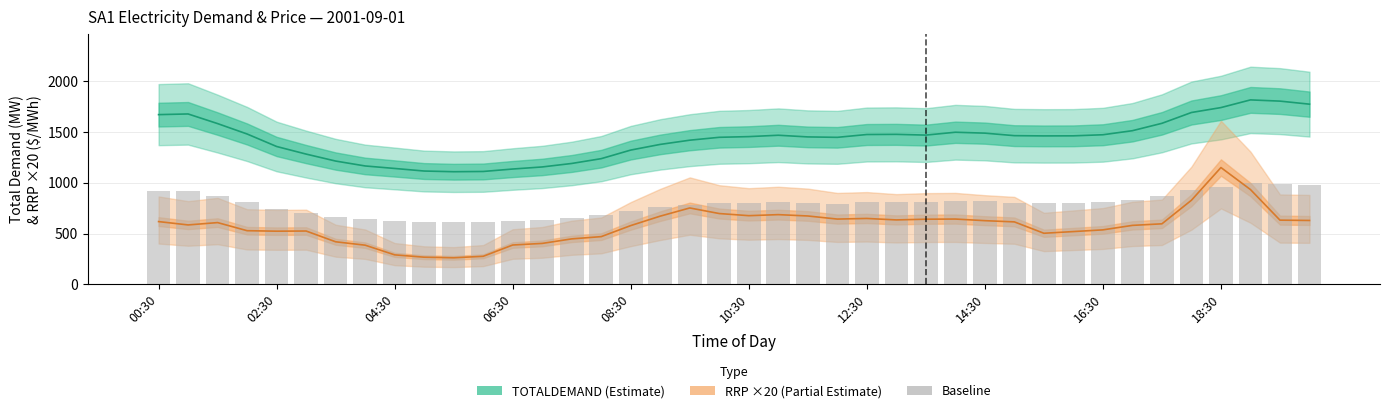

At which category is the sum across all series the highest?

18:30